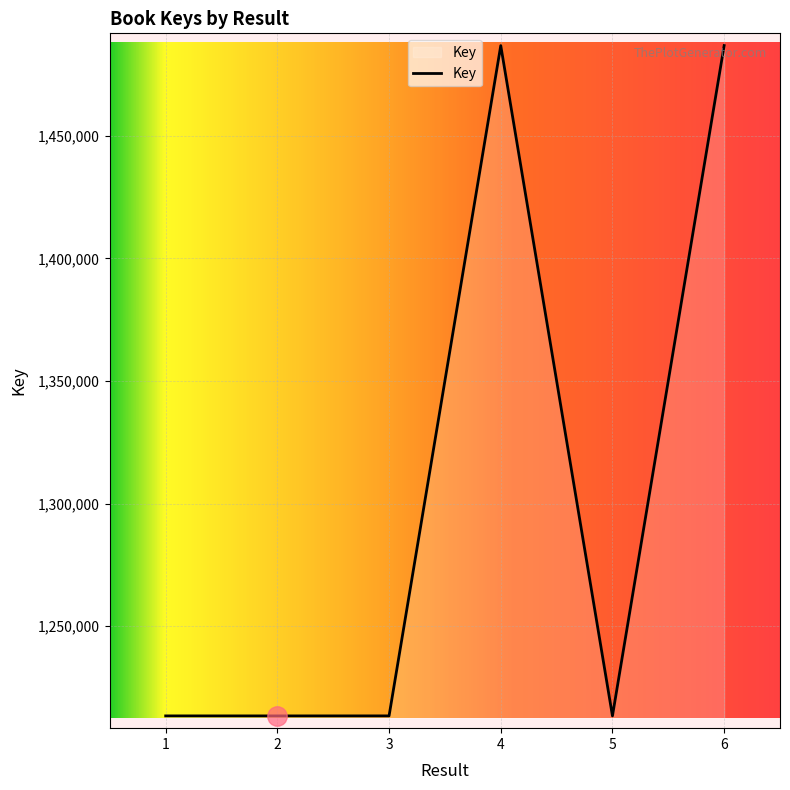

True or false: there are more than 0 points higher than both neighbors.

True